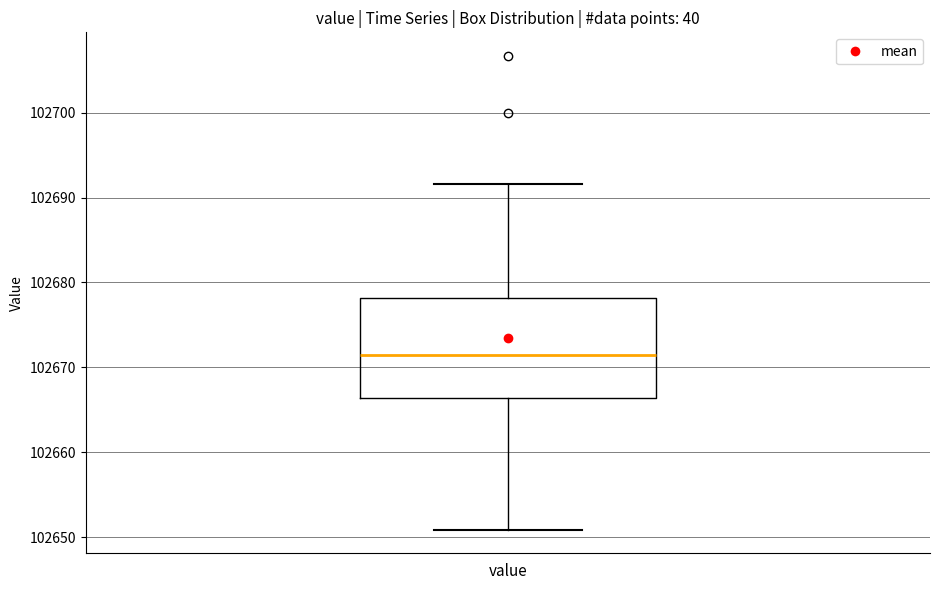

Where does the lower whisker of the box for value end on the y-axis? The values are not printed on the chart, so give them approximately, as read against the axis.

102651